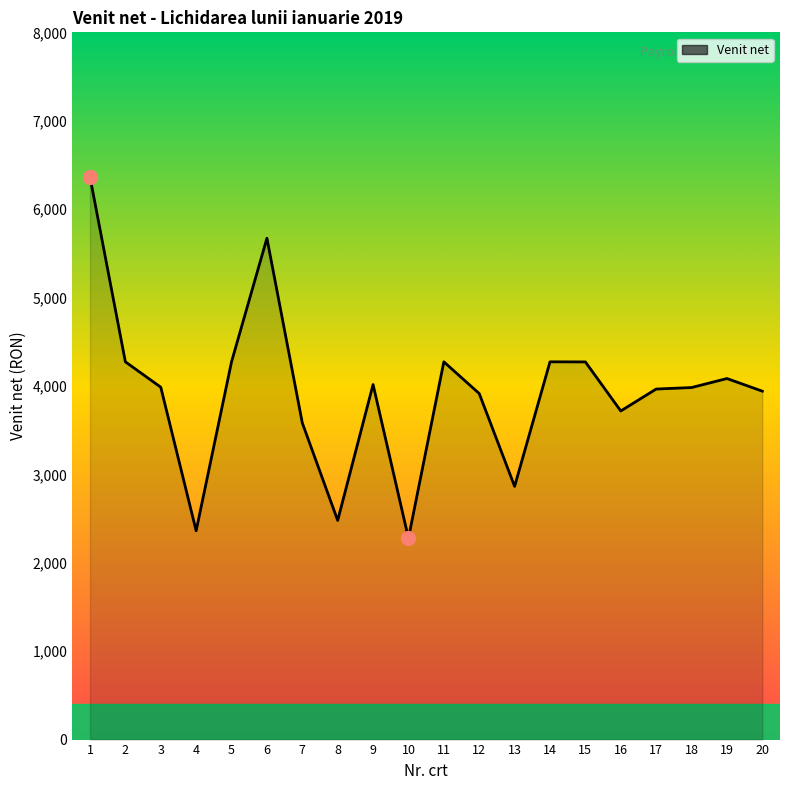

What is the change in value from 10 to 20?

+1663